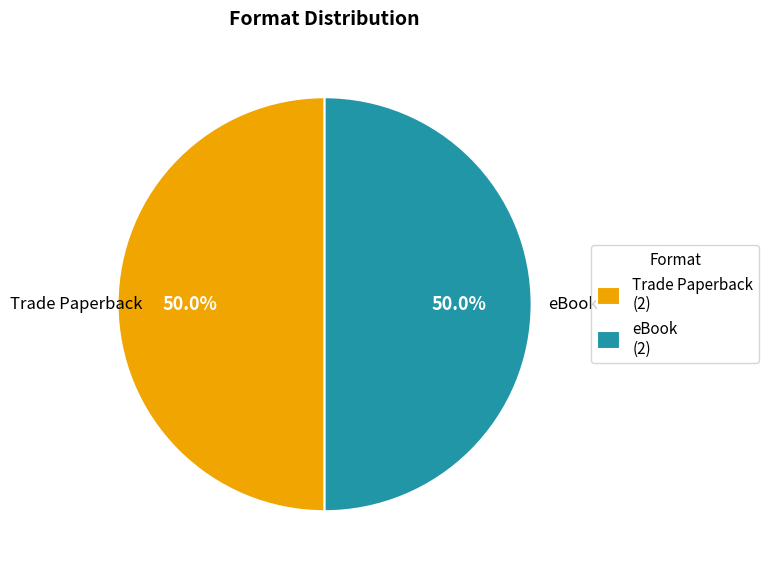

Approximately how many times larger is the value at eBook (2) compared to Trade Paperback (2)?

1.0